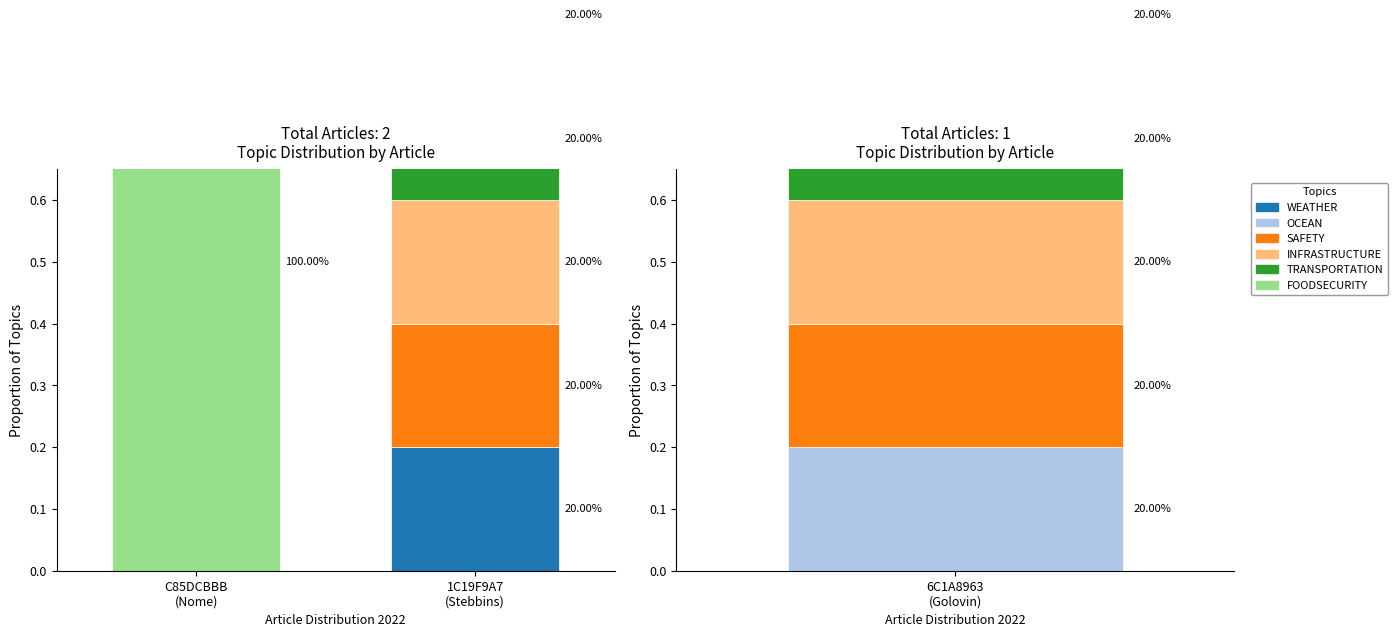

Which series changed the most between C85DCBBB
(Nome) and 1C19F9A7
(Stebbins)?

FOODSECURITY